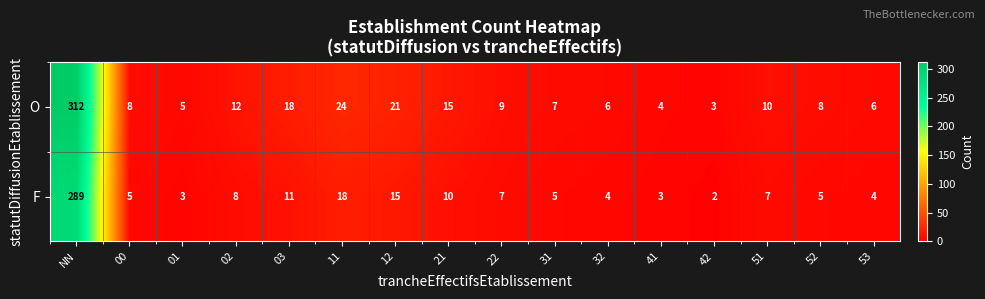

Rank the series by their average value, from highest to lowest.

O, F